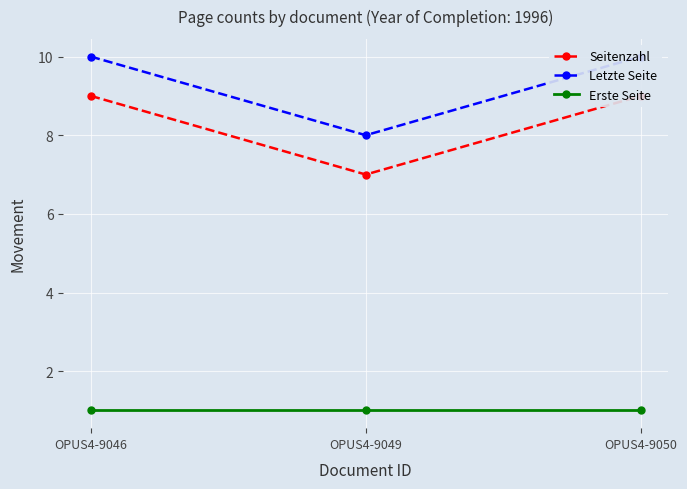

What is the maximum value shown in the chart?

10